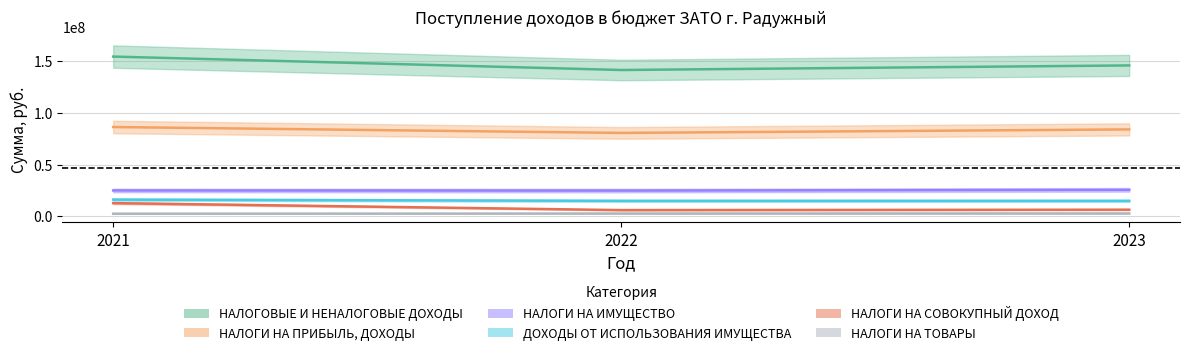

Between 2021 and 2023, which series saw the biggest shift?

НАЛОГОВЫЕ И НЕНАЛОГОВЫЕ ДОХОДЫ